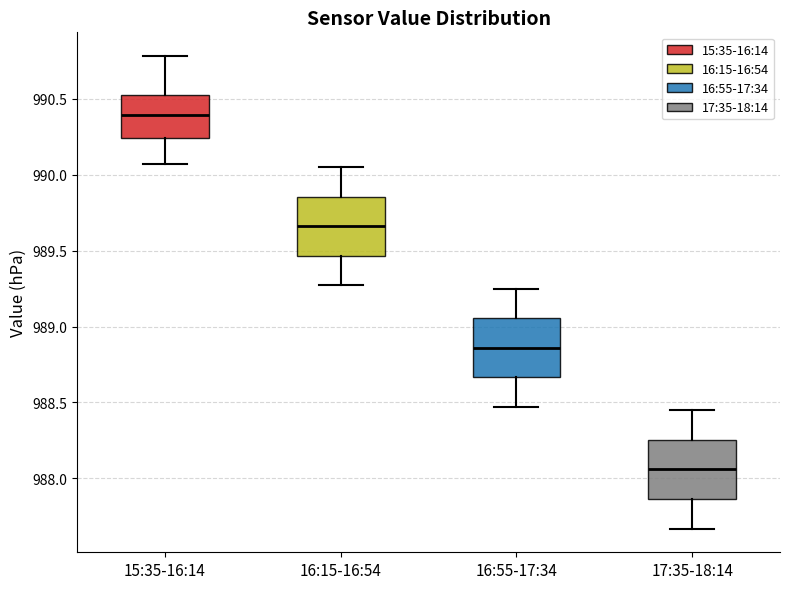

Reading left to right, read every box against the y-axis: the position of its median line, the range the box covers, and the ends of its whiskers. The values are not printed on the chart, so give them approximately, as read against the axis.

15:35-16:14: median 990.40, box 990.25 to 990.50, whiskers 990.05 to 990.80
16:15-16:54: median 989.65, box 989.45 to 989.85, whiskers 989.25 to 990.05
16:55-17:34: median 988.85, box 988.65 to 989.05, whiskers 988.45 to 989.25
17:35-18:14: median 988.05, box 987.85 to 988.25, whiskers 987.65 to 988.45